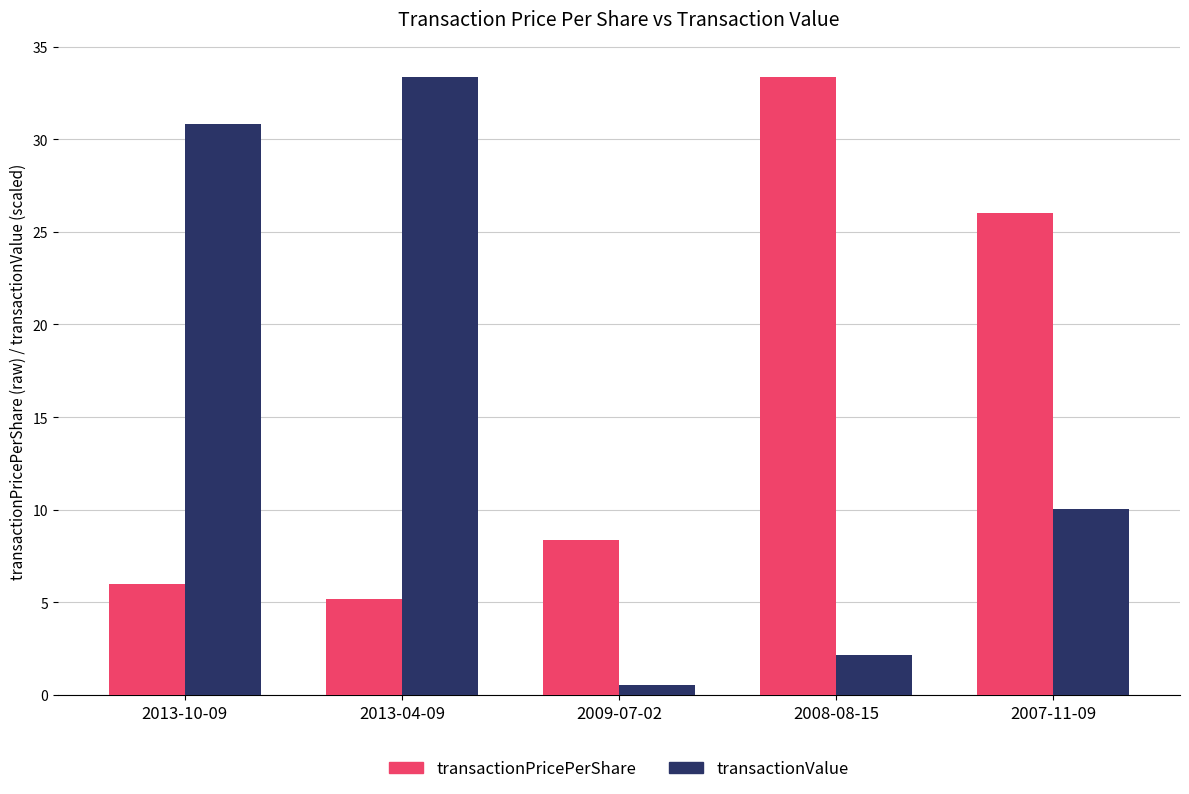

At how many categories does at least one series exceed 27?

3